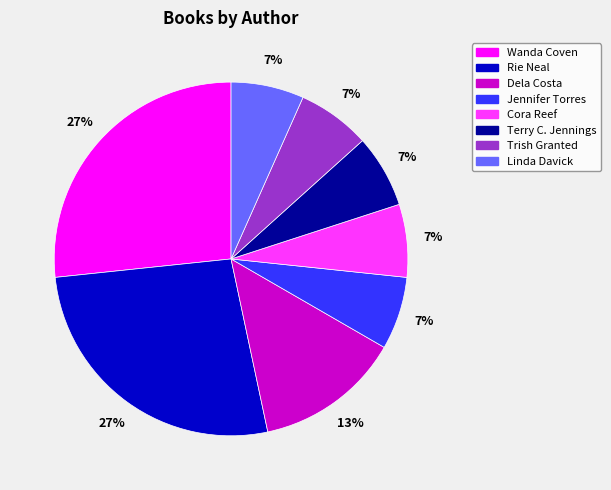

Is there a majority slice in this chart?

No